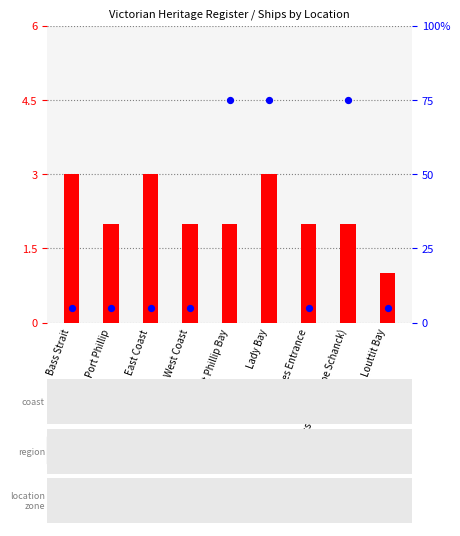

What are all the series names shown in the legend?

count, percentile rank within the sample